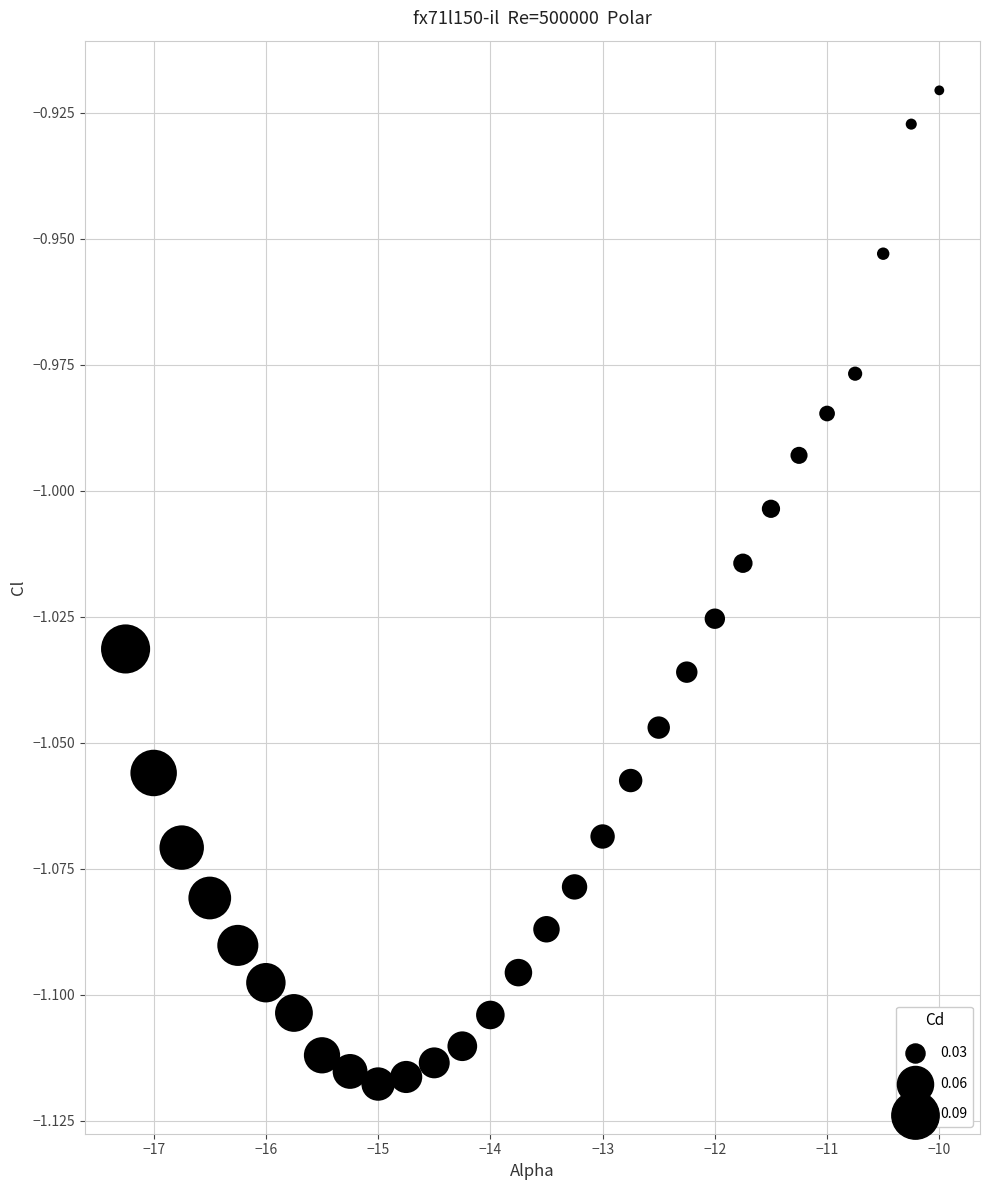

What is the range of X values (max minus min)?

7.2